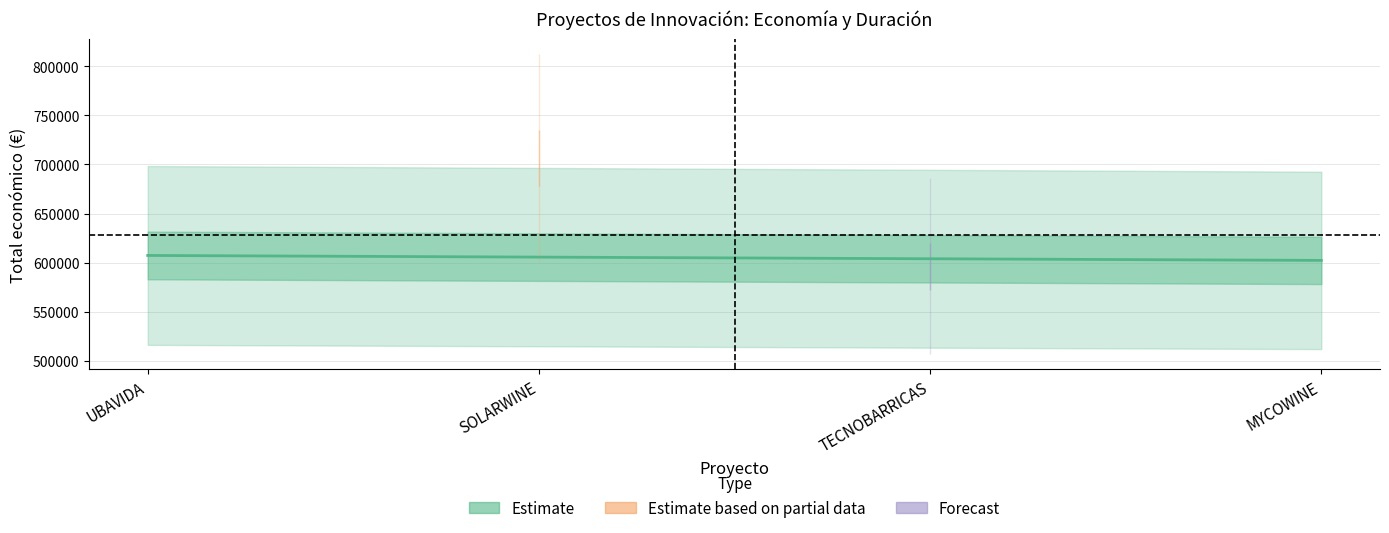

Between UBAVIDA and MYCOWINE, which is larger?

UBAVIDA